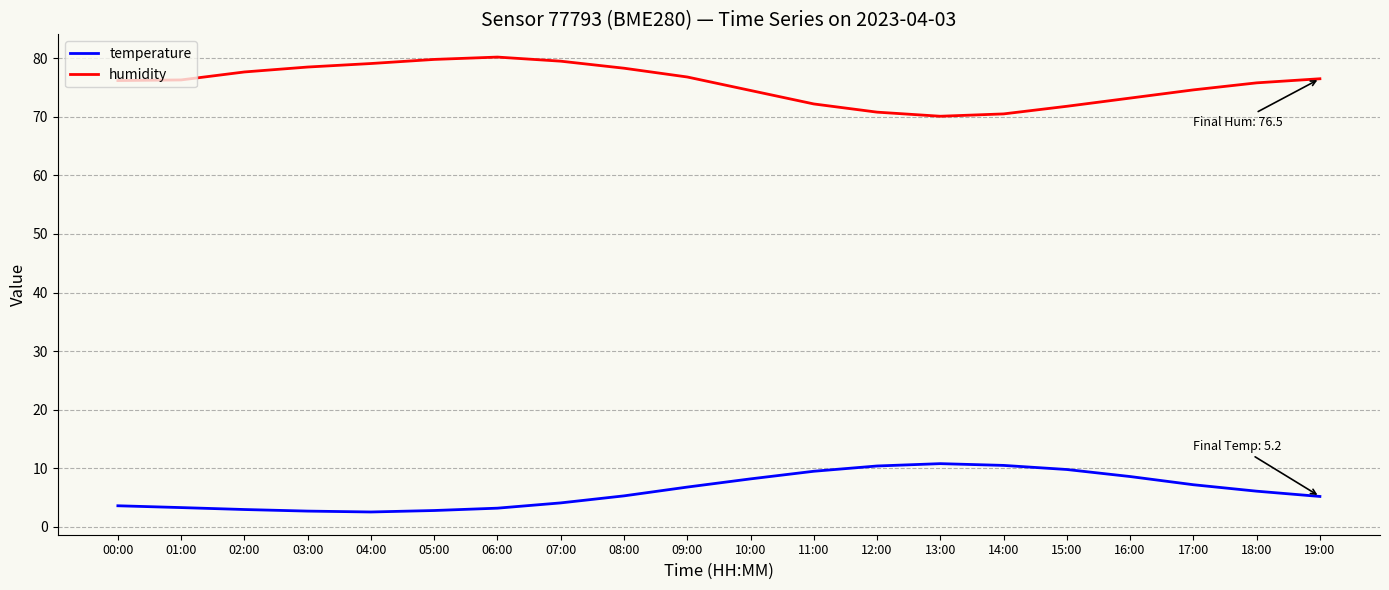

What value does the humidity series have at 03:00?

78.5